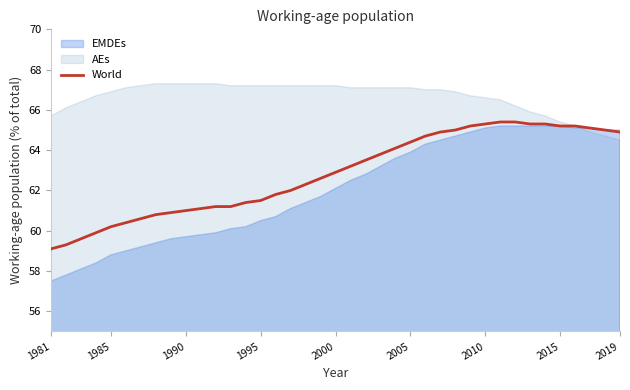

How many data points are less than 62?

16